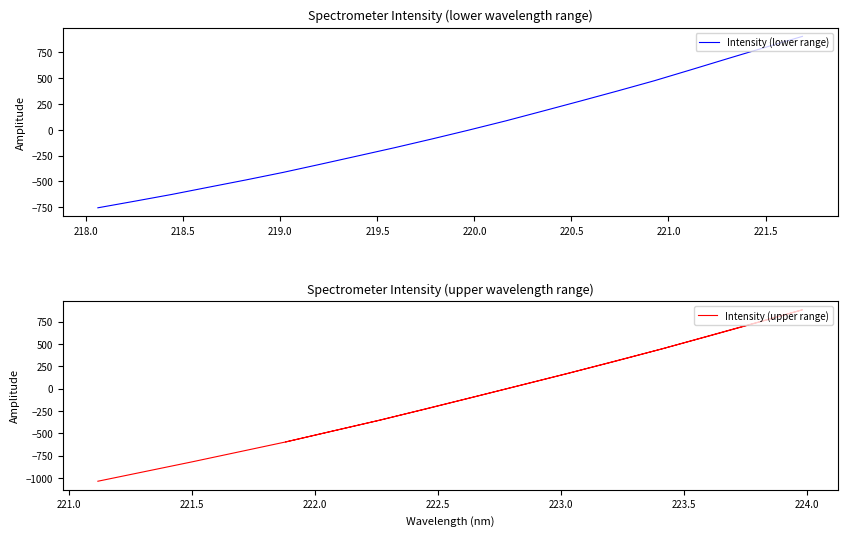

True or false: Intensity (lower range) has more than 0 interior local peaks.

False